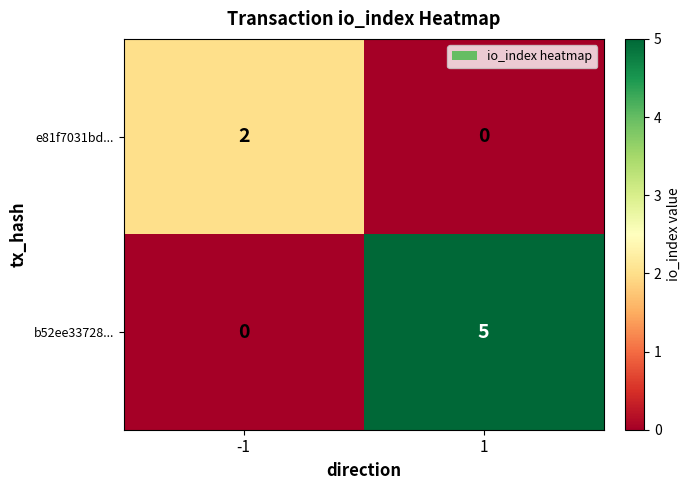

What is the total value across all series at 1?

5